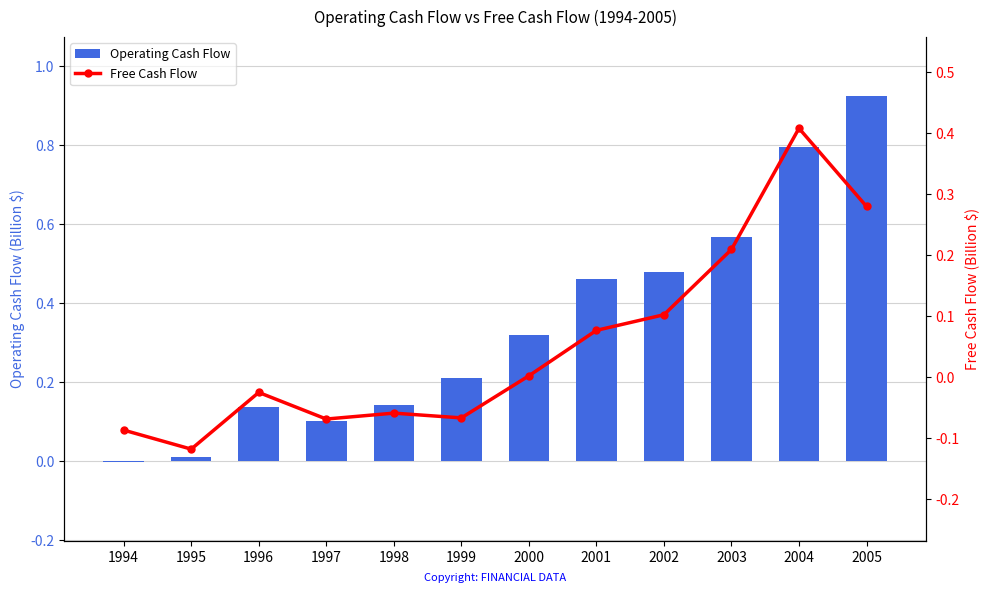

Which series has the largest total across all categories?

Operating Cash Flow